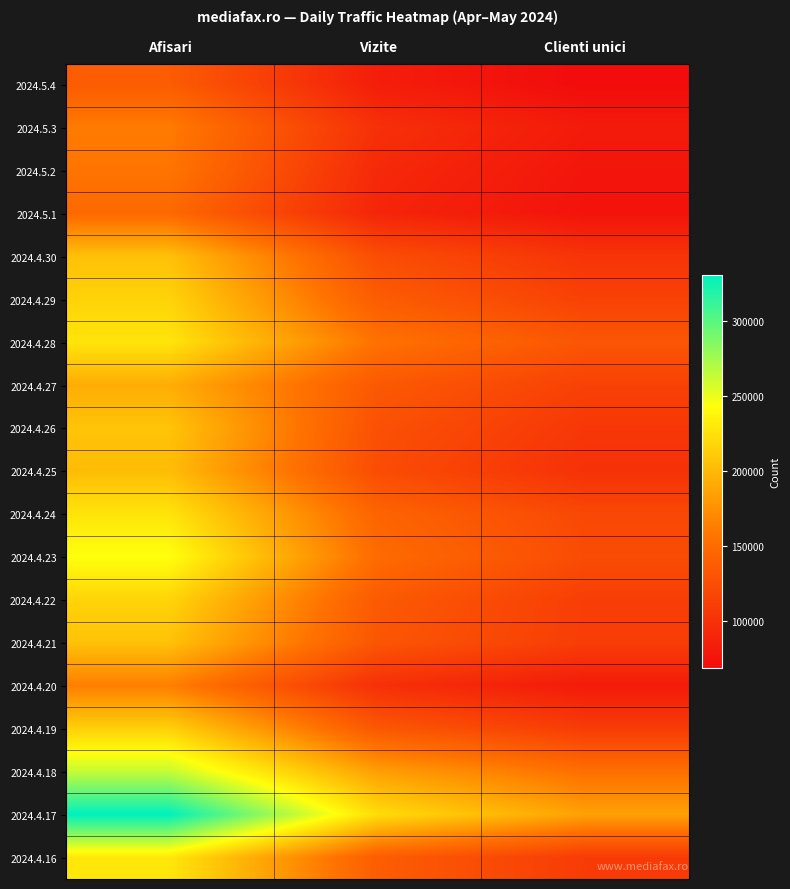

At how many categories does at least one series exceed 129646?

3